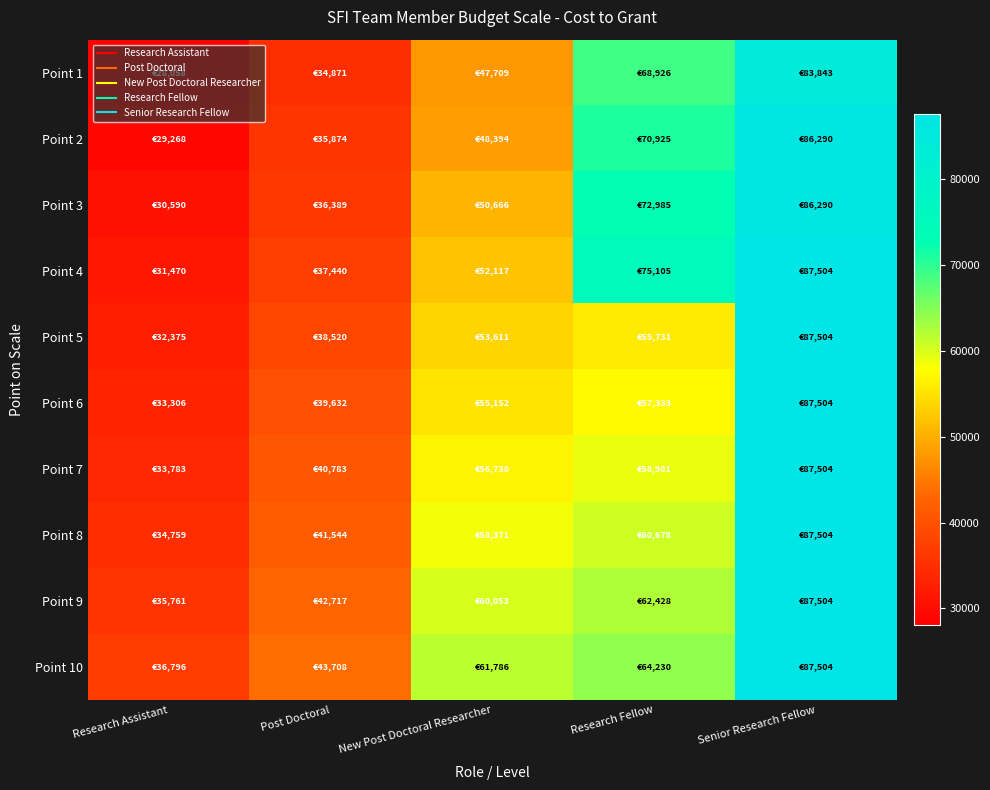

What is the spread (max minus min) of values at Post Doctoral?

8836.7